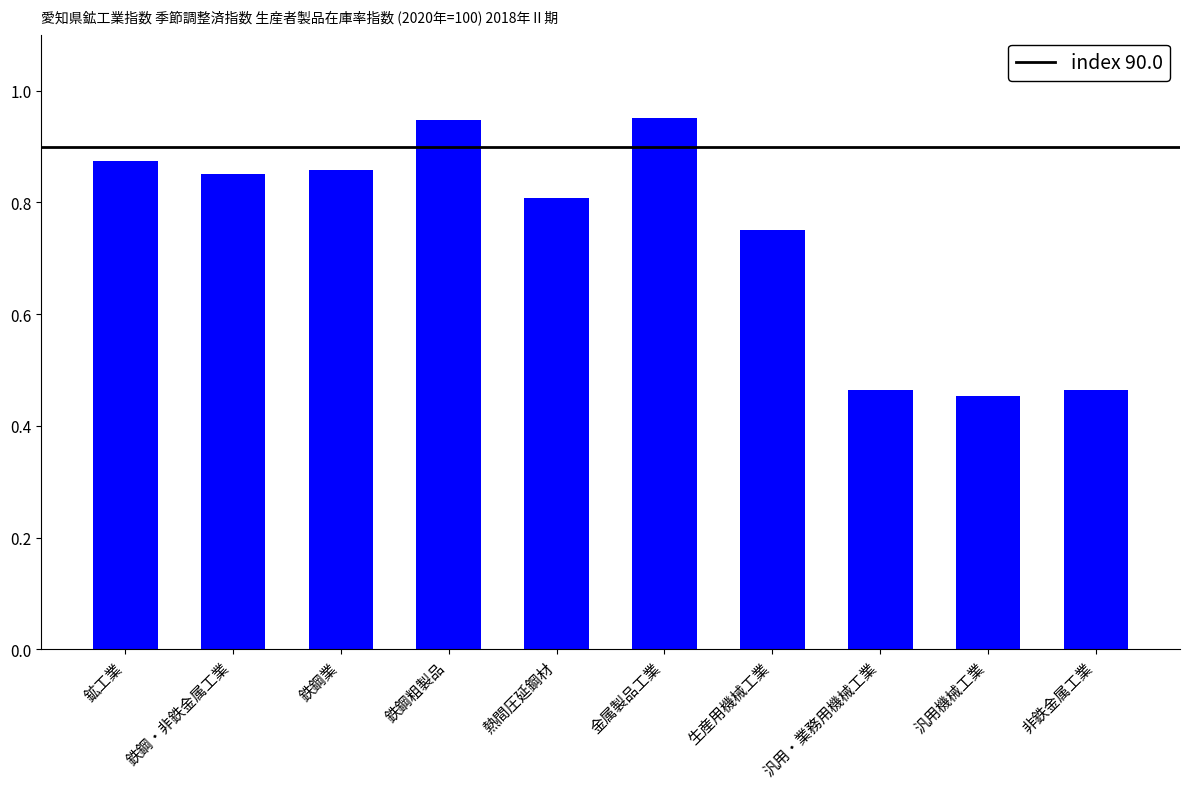

What is the label of the 7th bar from the left?

生産用機械工業